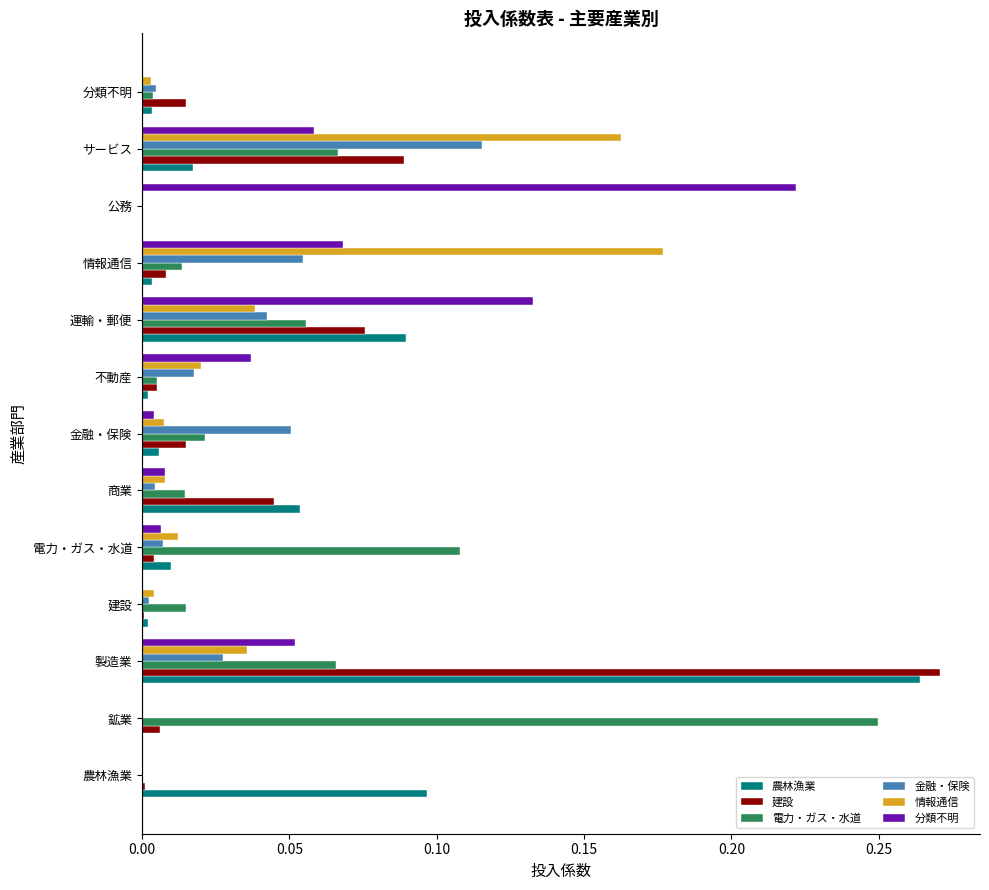

Which series changed the most between 製造業 and 建設?

建設